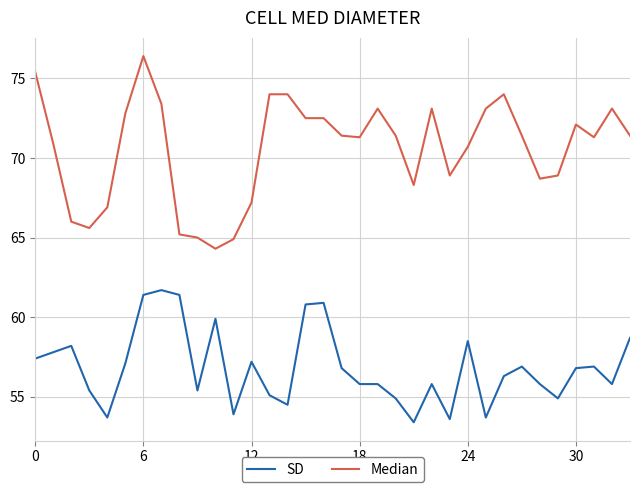

What is the difference between the maximum and minimum values in the SD series?

8.3